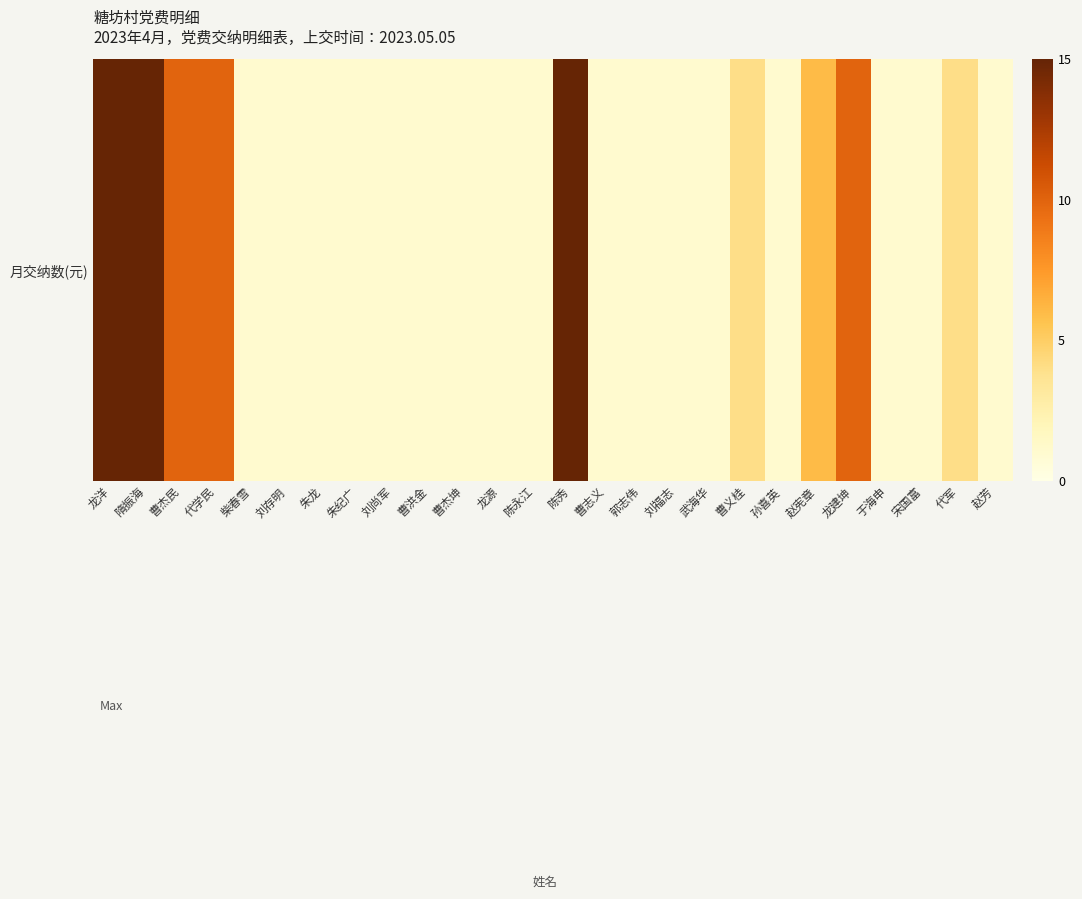

Is it true that the value at 曹洪金 is 1?

False